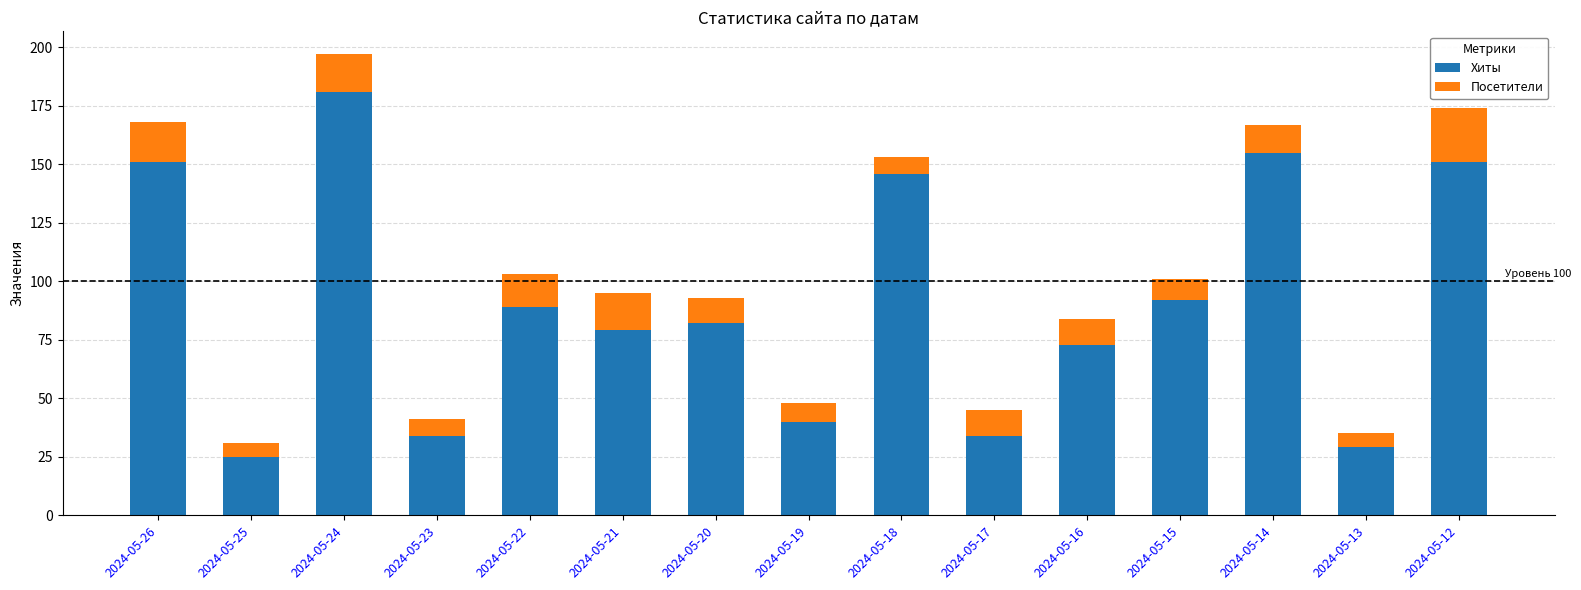

At which category is the sum across all series the highest?

2024-05-24